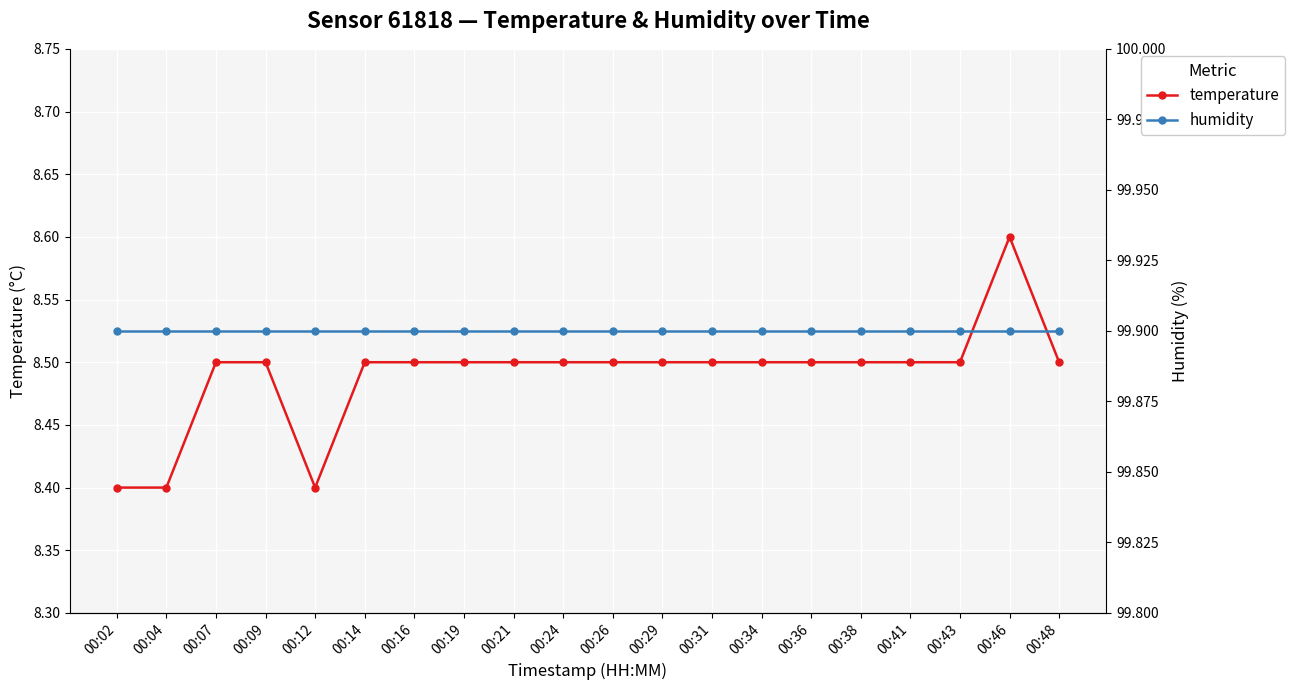

True or false: temperature and humidity cross at least once.

False